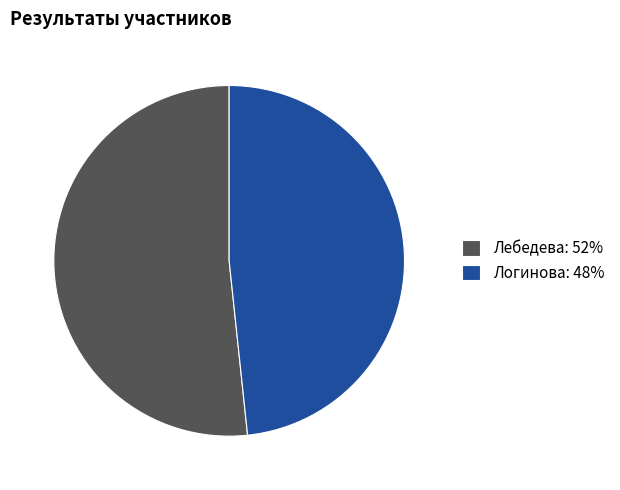

The Логинова slice represents 55% of the pie. True or false?

False